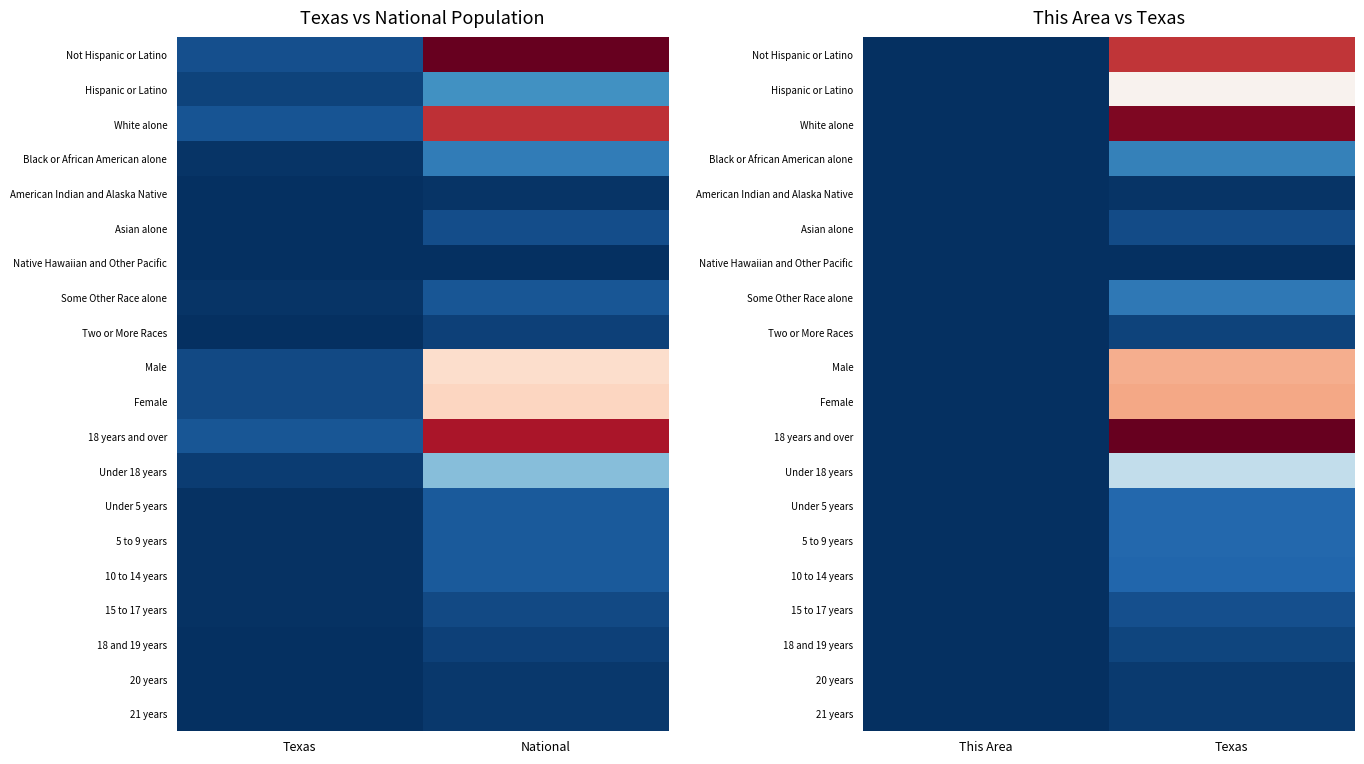

The Female series shows 0.7 at Texas. True or false?

True